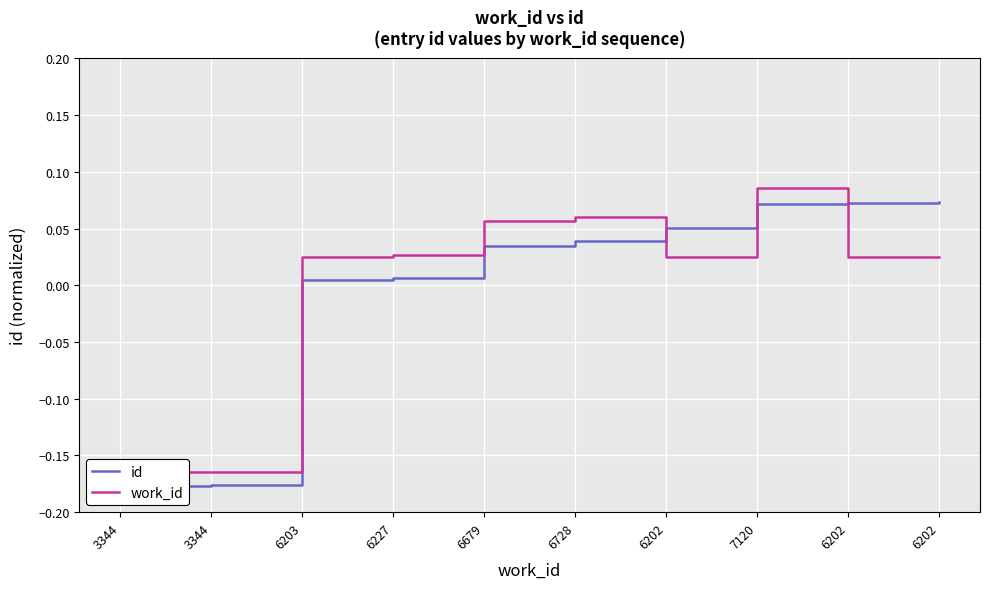

Where do id and work_id first cross each other?

6728 and 6202